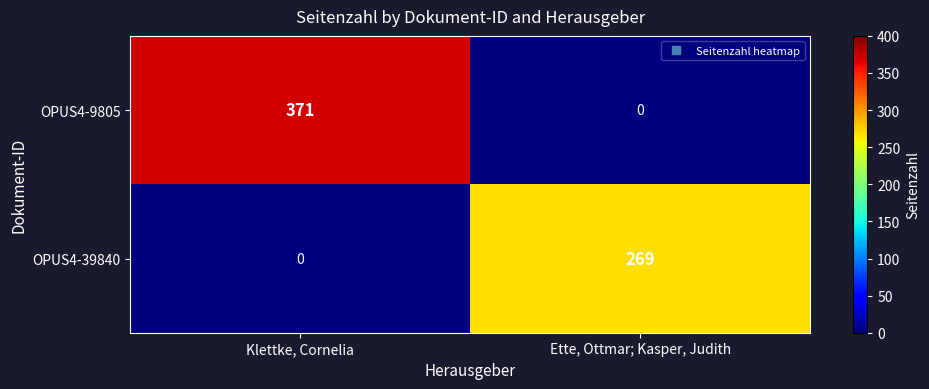

Reading right to left, extract all data points from this chart.

OPUS4-9805: Ette, Ottmar; Kasper, Judith=0	Klettke, Cornelia=371
OPUS4-39840: Ette, Ottmar; Kasper, Judith=269	Klettke, Cornelia=0